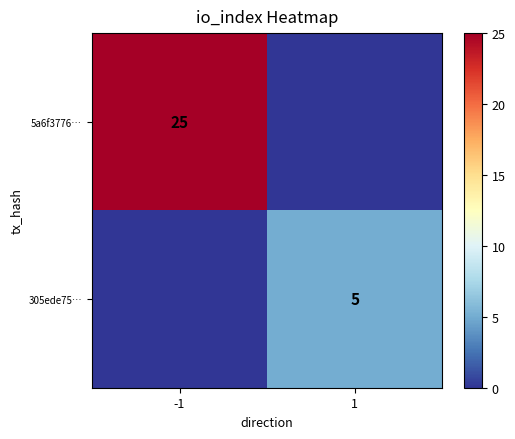

The value of 305ede75… at 1 is 5. True or false?

True